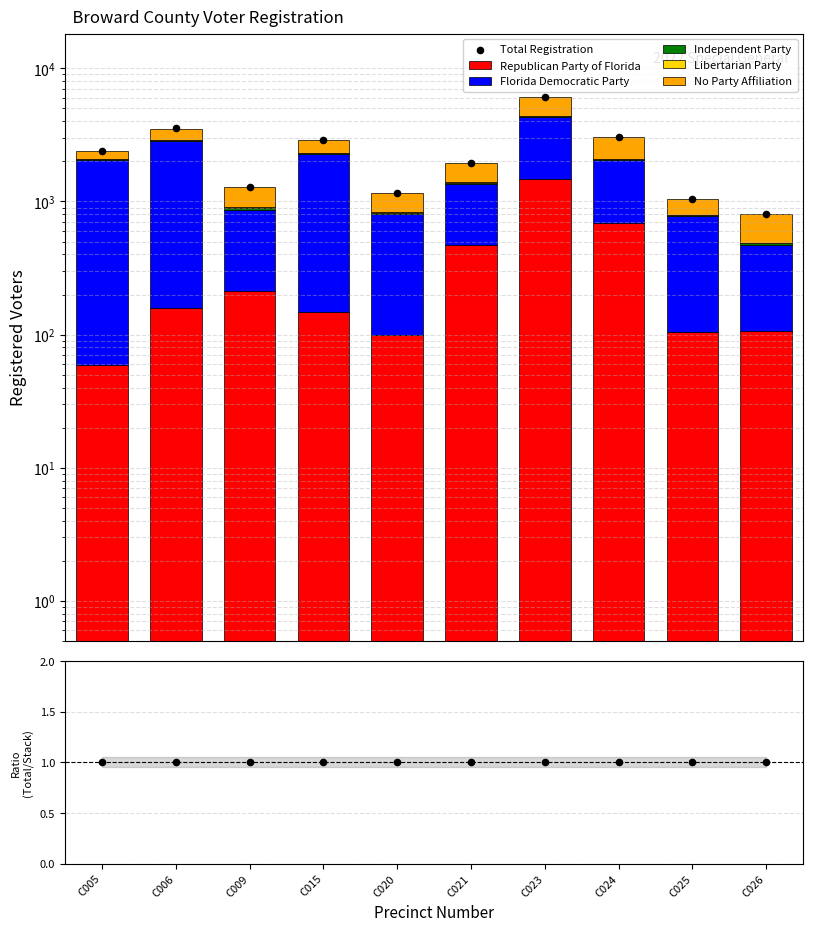

Which series reaches the minimum Y coordinate?

Libertarian Party